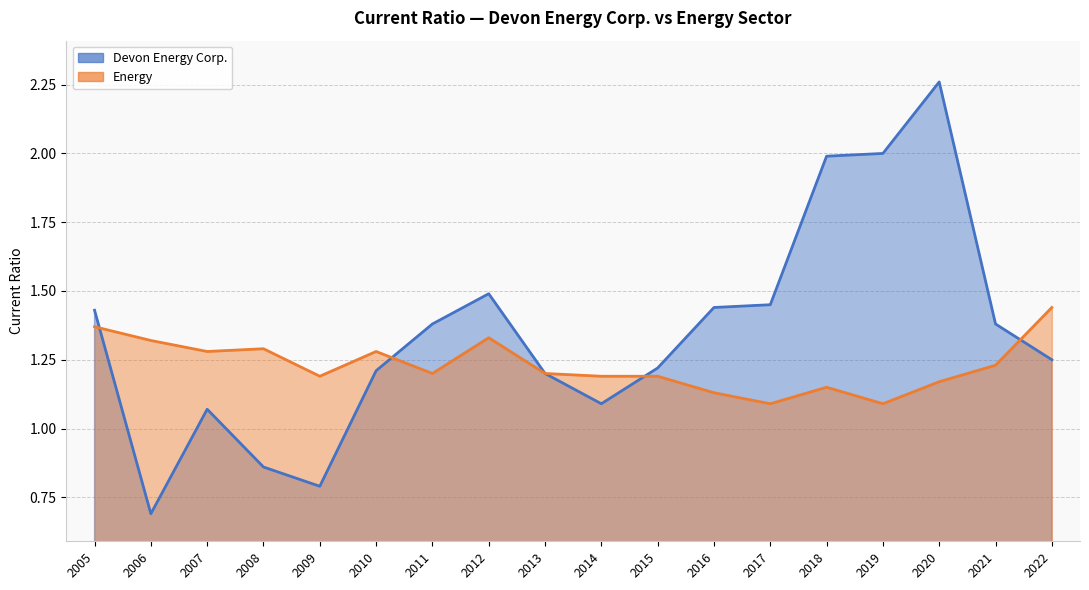

What are all the series names shown in the legend?

Devon Energy Corp., Energy